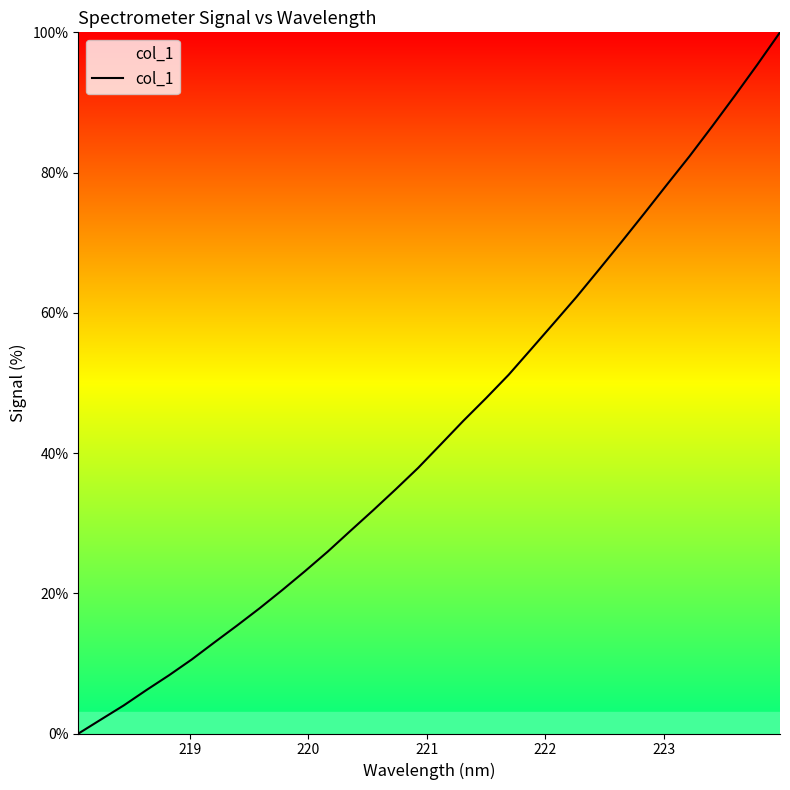

What is the maximum value shown in the chart?

100.0